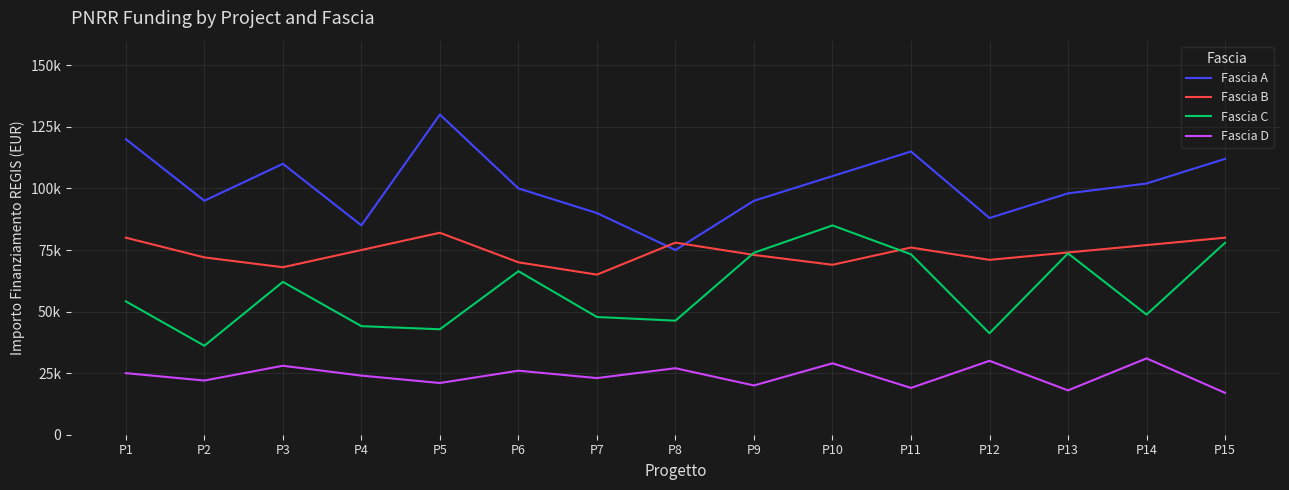

Is this an area chart (filled region under the line)?

No